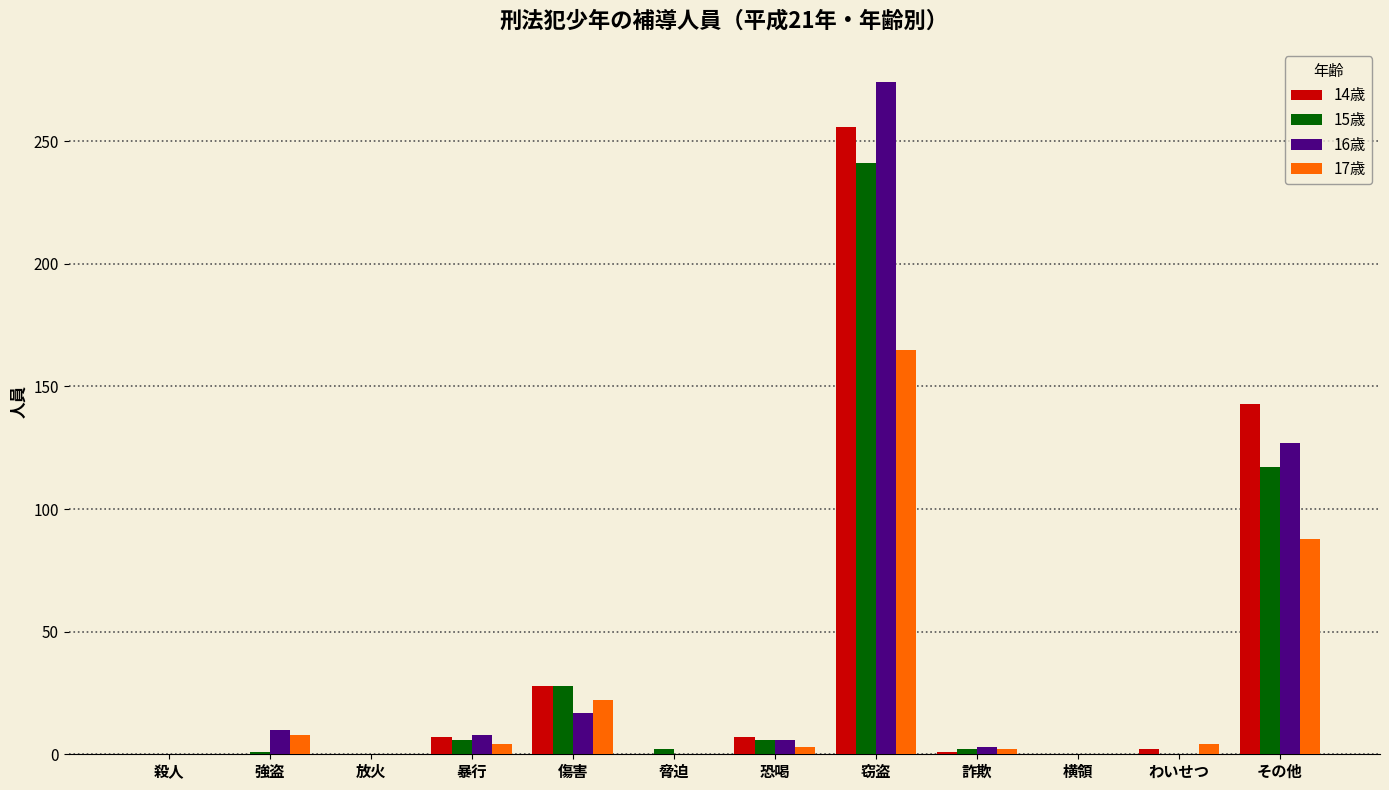

What is the total value across all series at 暴行?

25